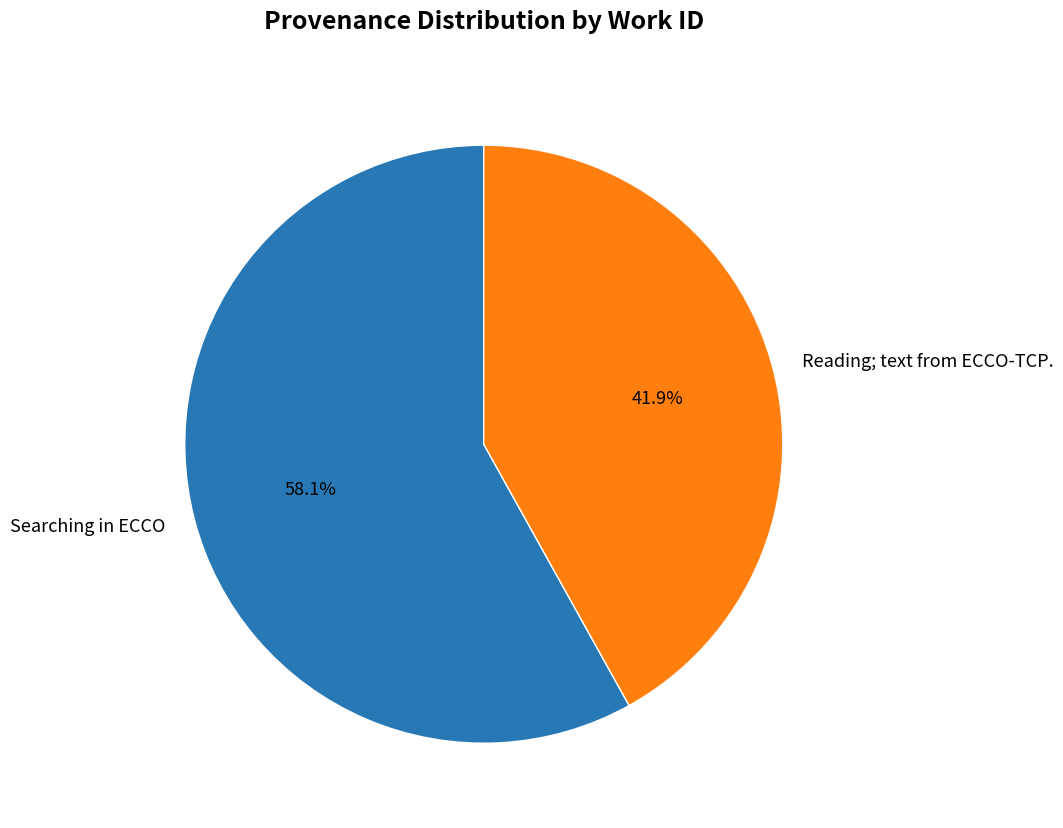

Which category has the smallest portion of the pie?

Reading; text from ECCO-TCP.